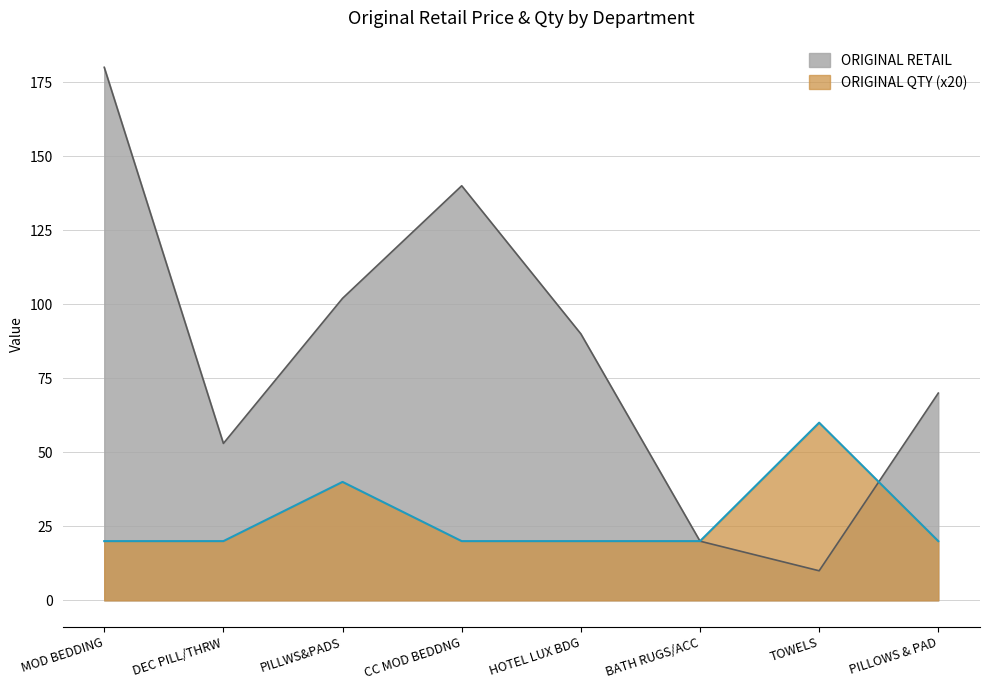

Count the number of data series in this chart.

2